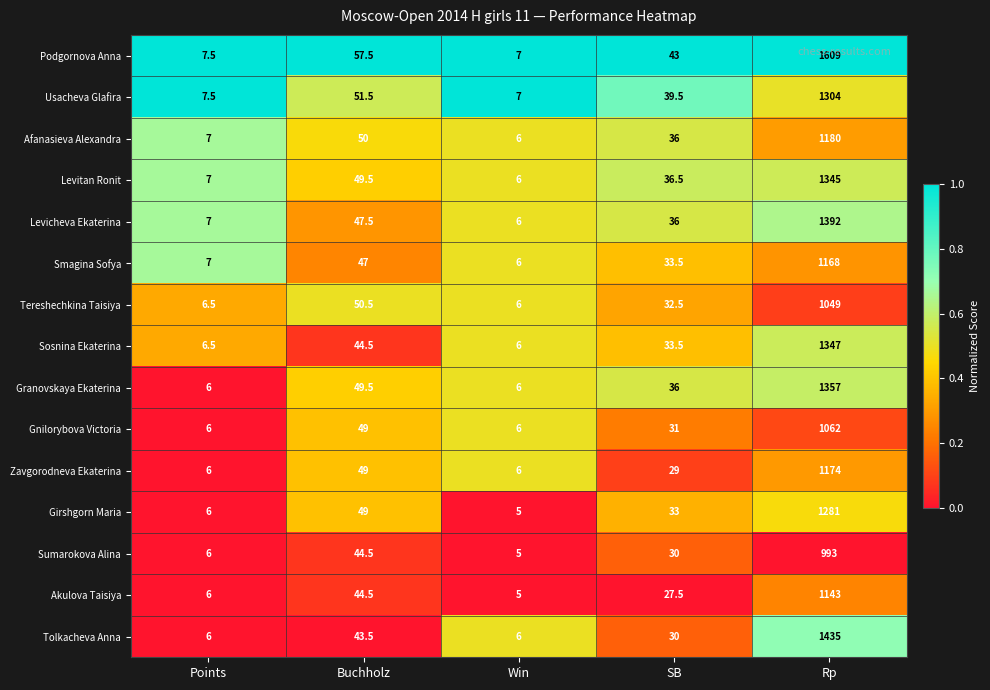

Where is Gnilorybova Victoria nearest to the value 534?

Buchholz